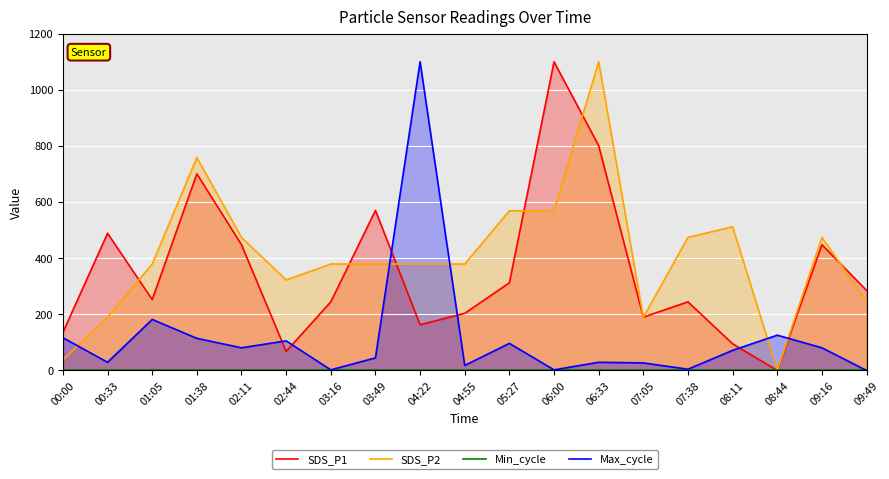

True or false: Max_cycle has more than 0 points higher than both neighbors.

True